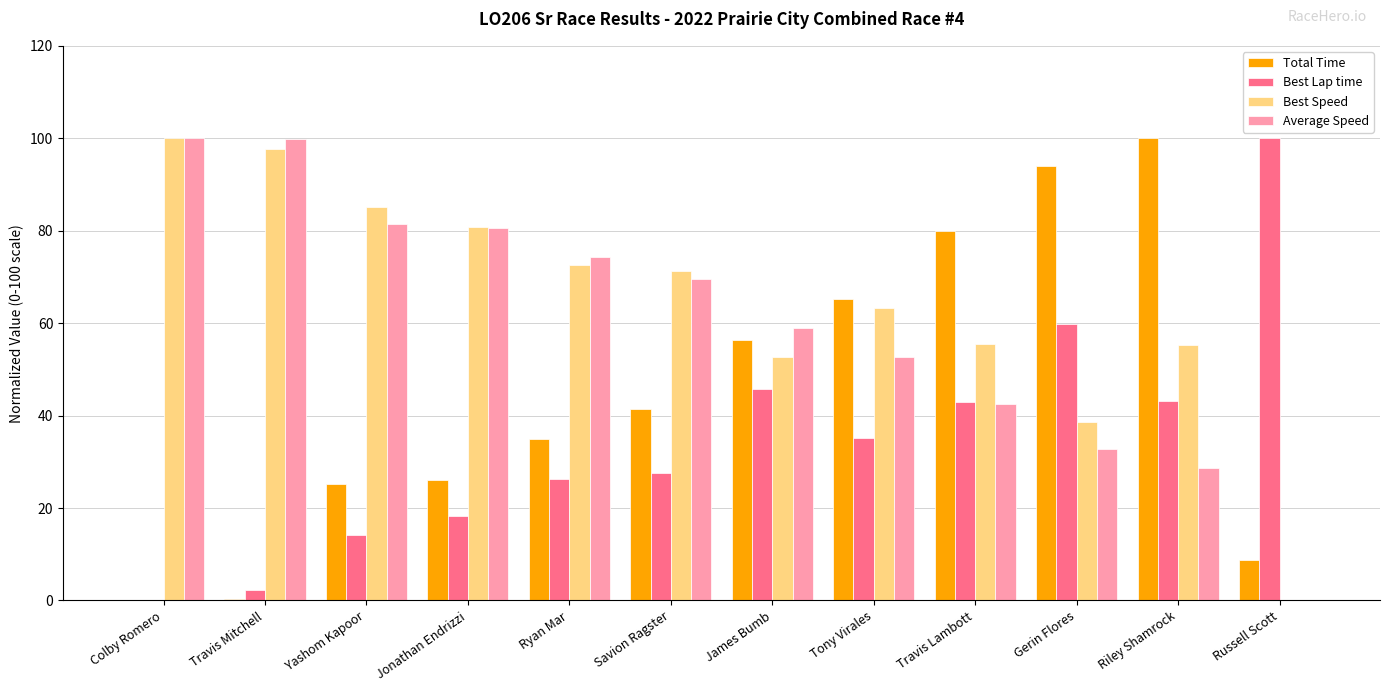

True or false: Best Lap time has a value of 45.8 at James Bumb.

True